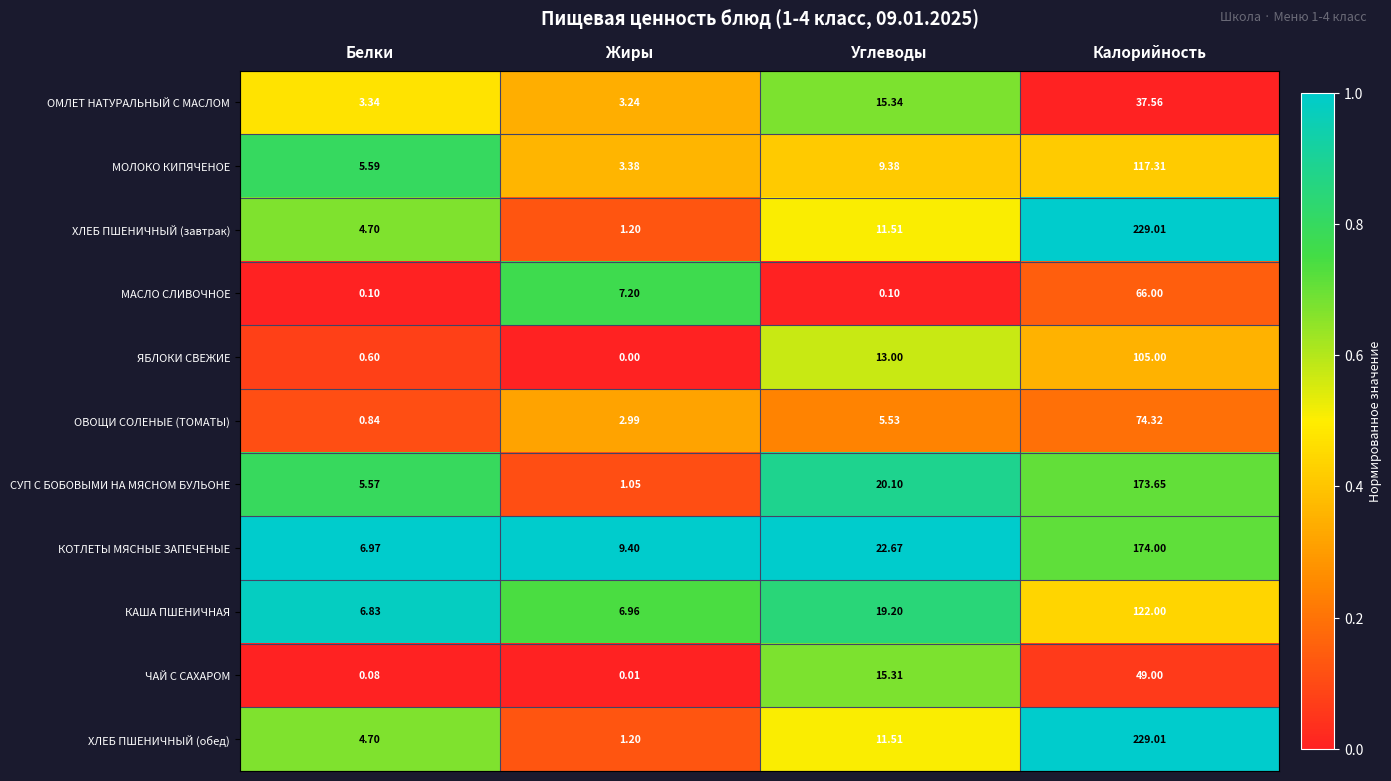

List the labels in order of ХЛЕБ ПШЕНИЧНЫЙ (завтрак) value, largest first.

Калорийность, Углеводы, Белки, Жиры